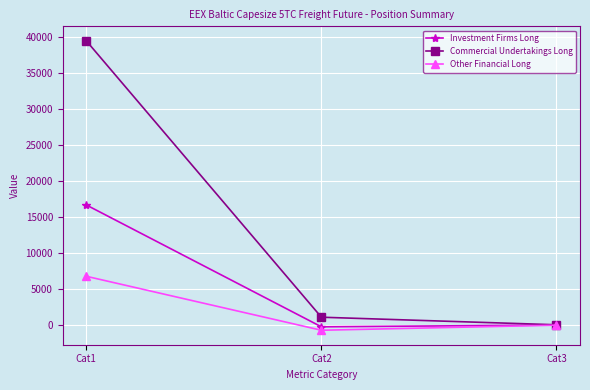

Where does the Commercial Undertakings Long series first go above 1114?

Cat1